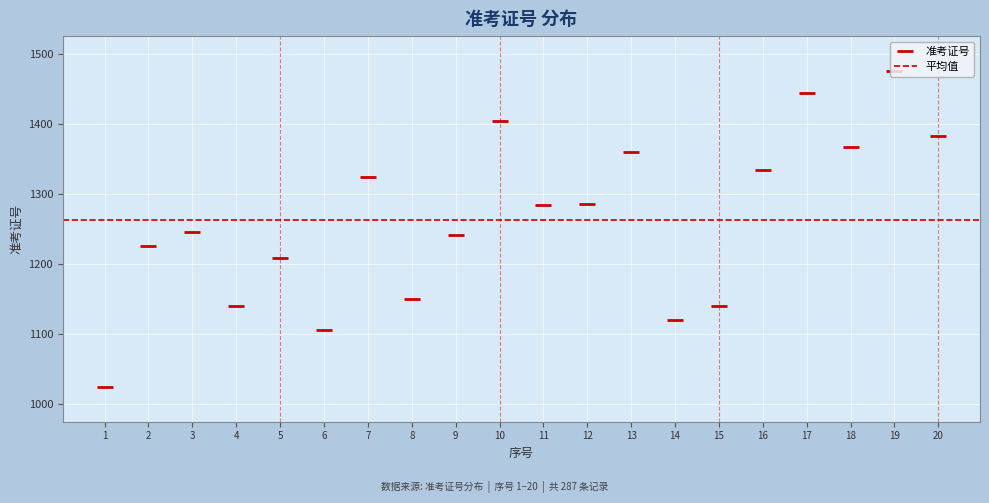

What is the greatest value displayed?

1476